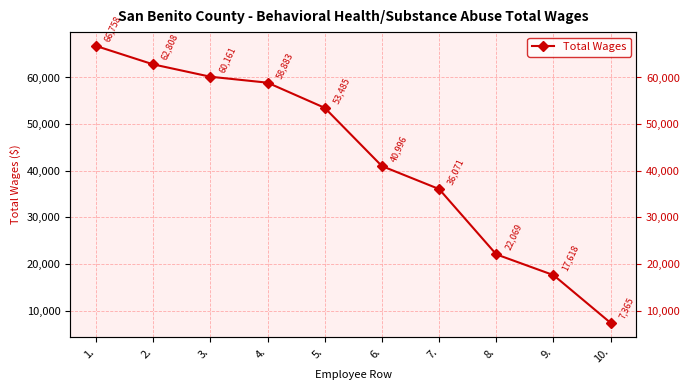

What is the difference between the second highest and second lowest values?

45190